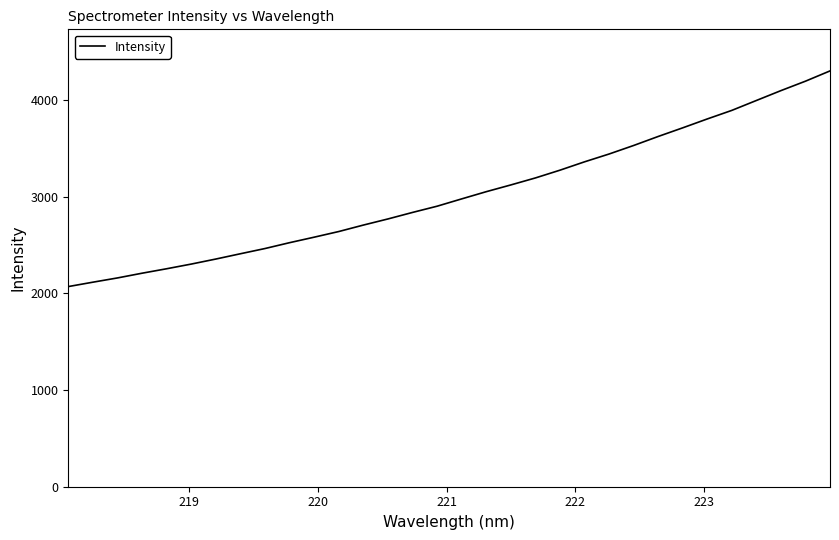

What is the difference between the maximum and minimum values?

2230.7